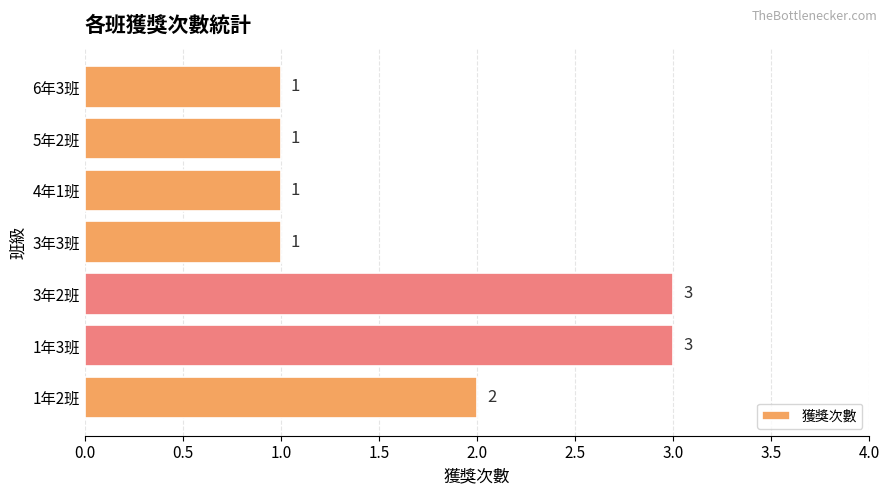

Approximately how many times larger is the value at 3年2班 compared to 5年2班?

3.0